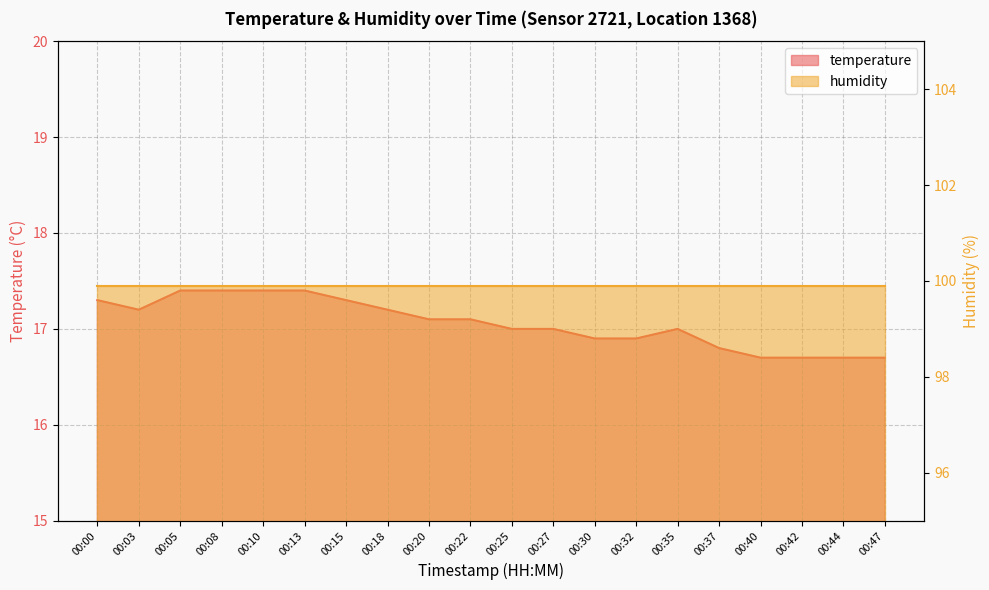

What is the sum of the values at 00:08 and 00:32?

34.3